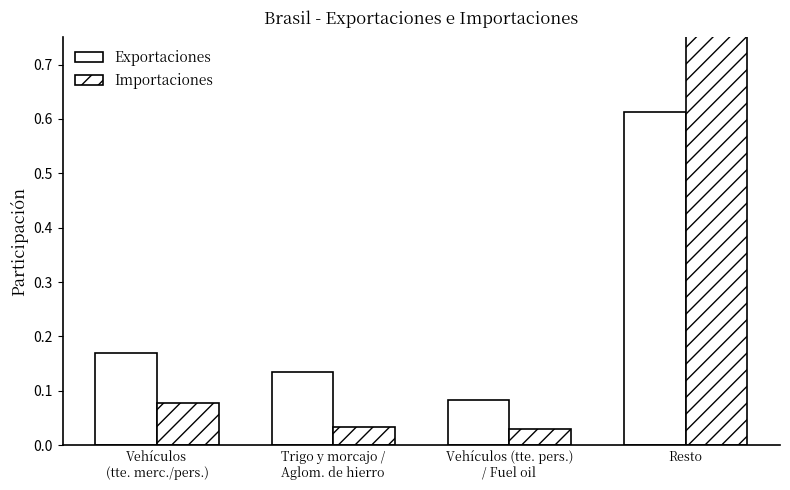

True or false: Importaciones has a value of 0.0 at Vehículos (tte. pers.)
/ Fuel oil.

True